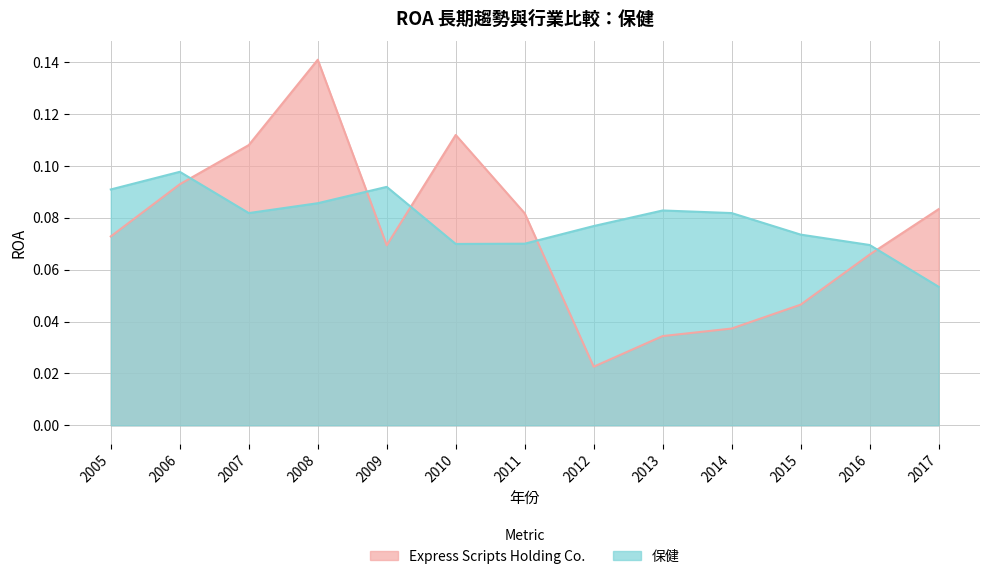

What value does the Express Scripts Holding Co. series have at 2011?

0.1